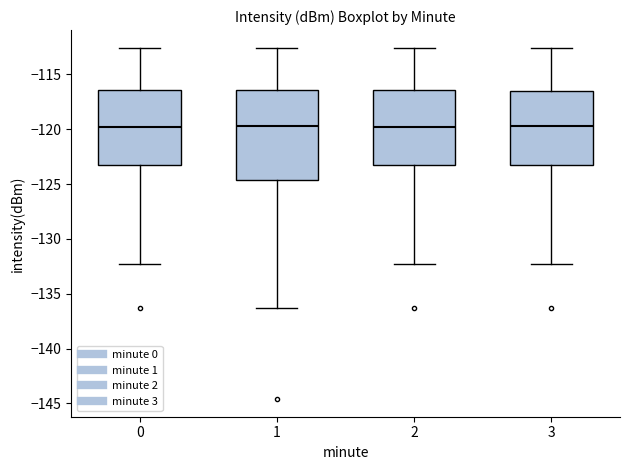

Reading left to right, read every box against the y-axis: the position of its median line, the range the box covers, and the ends of its whiskers. The values are not printed on the chart, so give them approximately, as read against the axis.

0: median -120.0, box -123.5 to -116.5, whiskers -132.5 to -112.5
1: median -119.5, box -124.5 to -116.5, whiskers -136.5 to -112.5
2: median -120.0, box -123.5 to -116.5, whiskers -132.5 to -112.5
3: median -119.5, box -123.5 to -116.5, whiskers -132.5 to -112.5